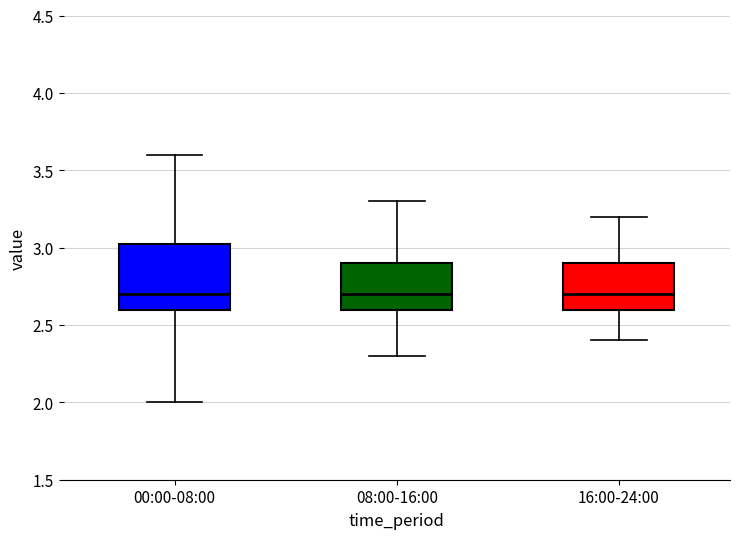

Where does the lower whisker of the box for 16:00-24:00 end on the y-axis? The values are not printed on the chart, so give them approximately, as read against the axis.

2.40